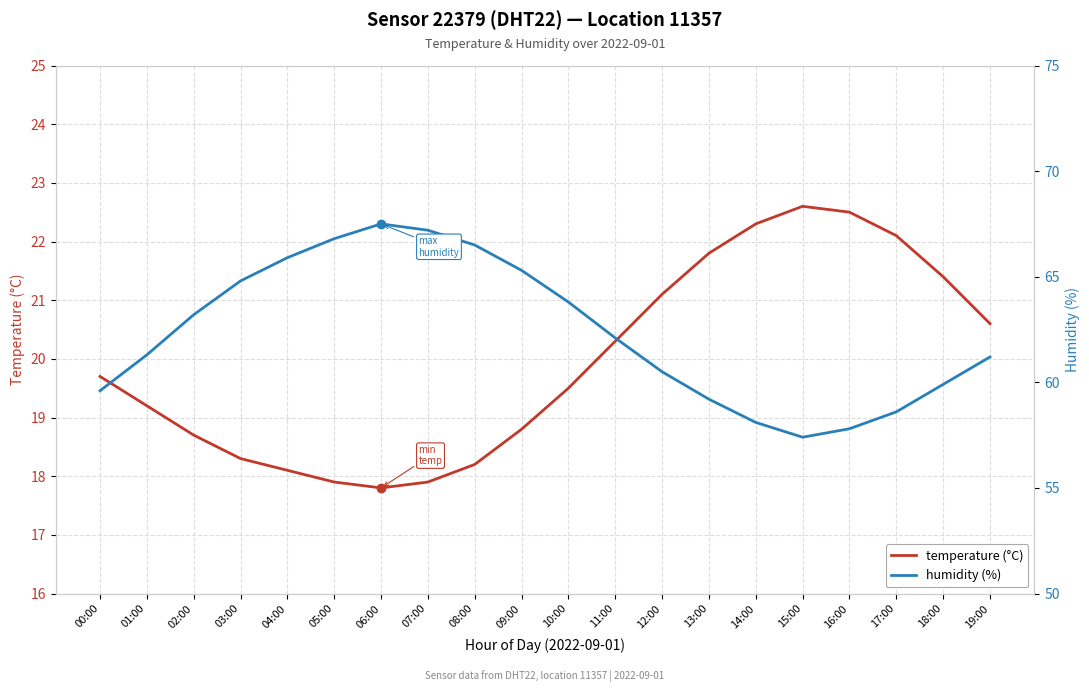

How many lines are shown in the chart?

2